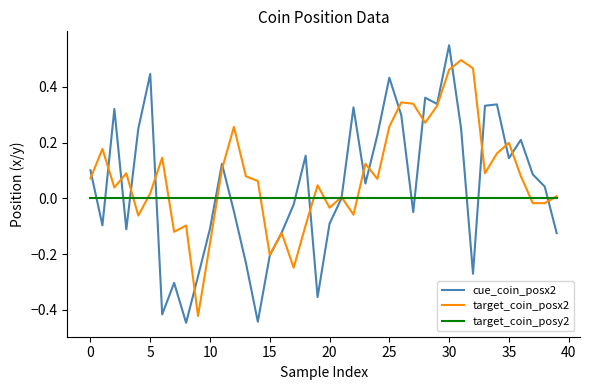

List the series in order of their peak value, lowest first.

target_coin_posy2, target_coin_posx2, cue_coin_posx2